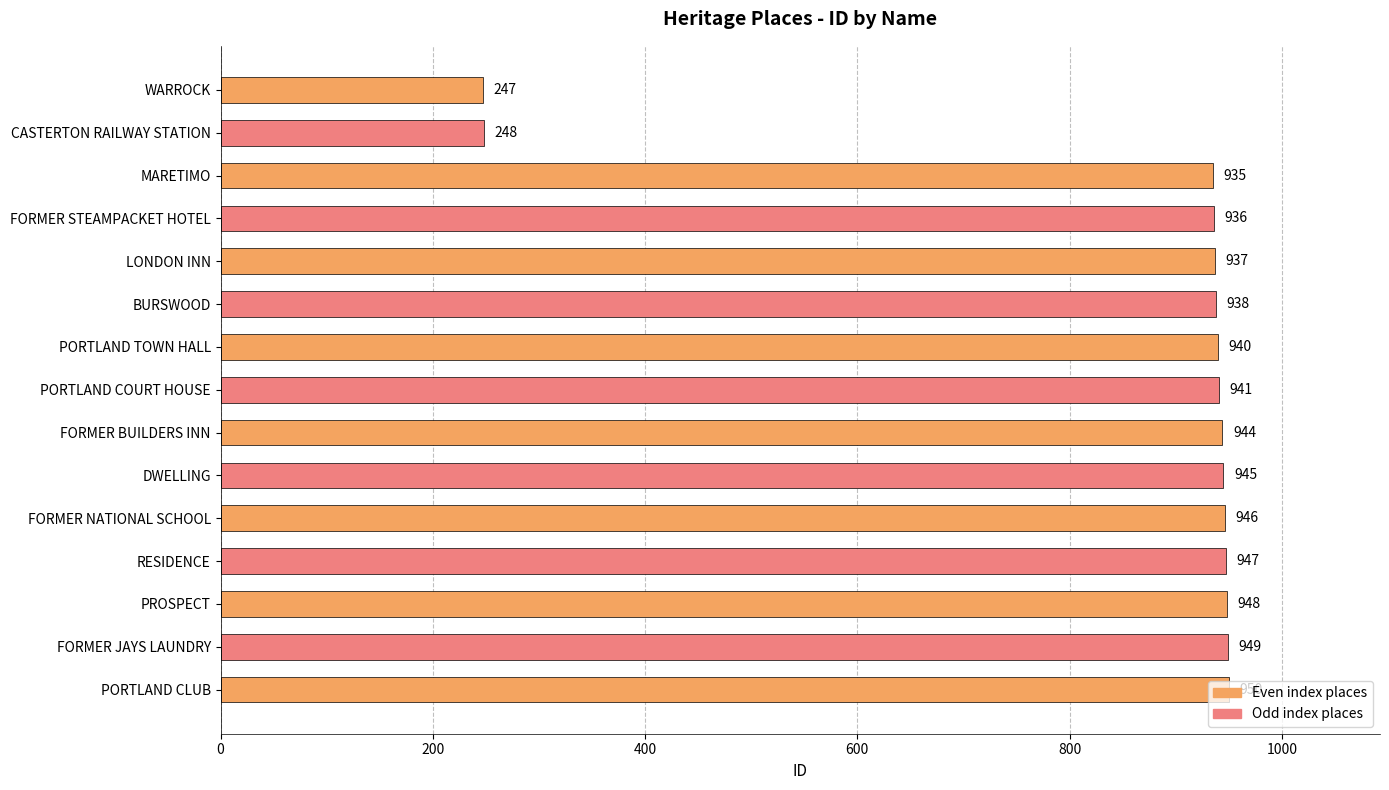

Between RESIDENCE and MARETIMO, which is larger?

RESIDENCE